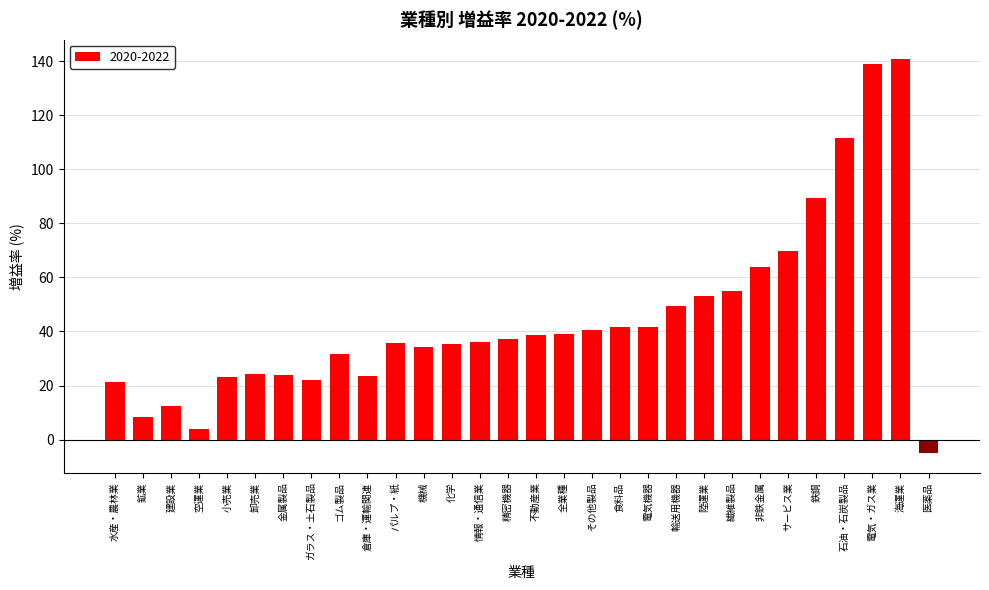

What is the smallest value displayed?

-4.9